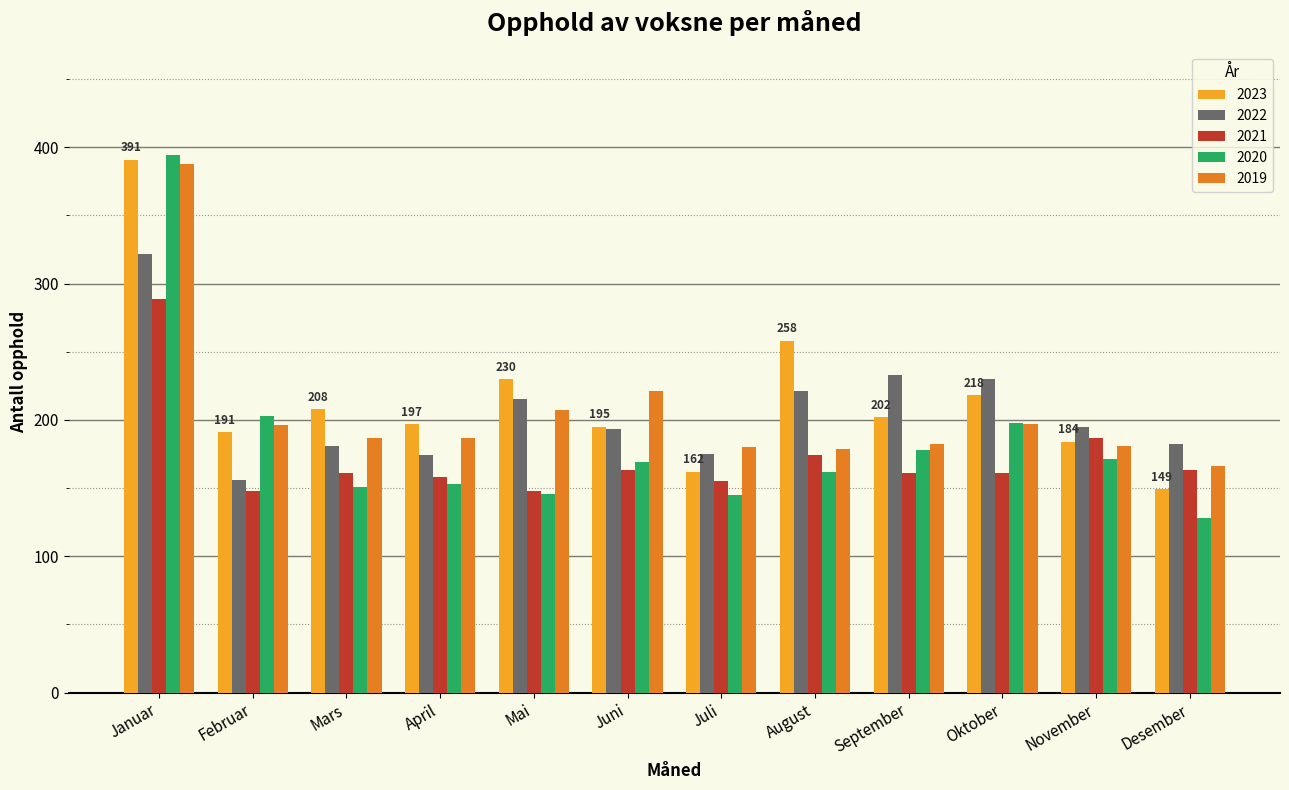

What is the difference between the maximum and minimum values in the 2023 series?

242